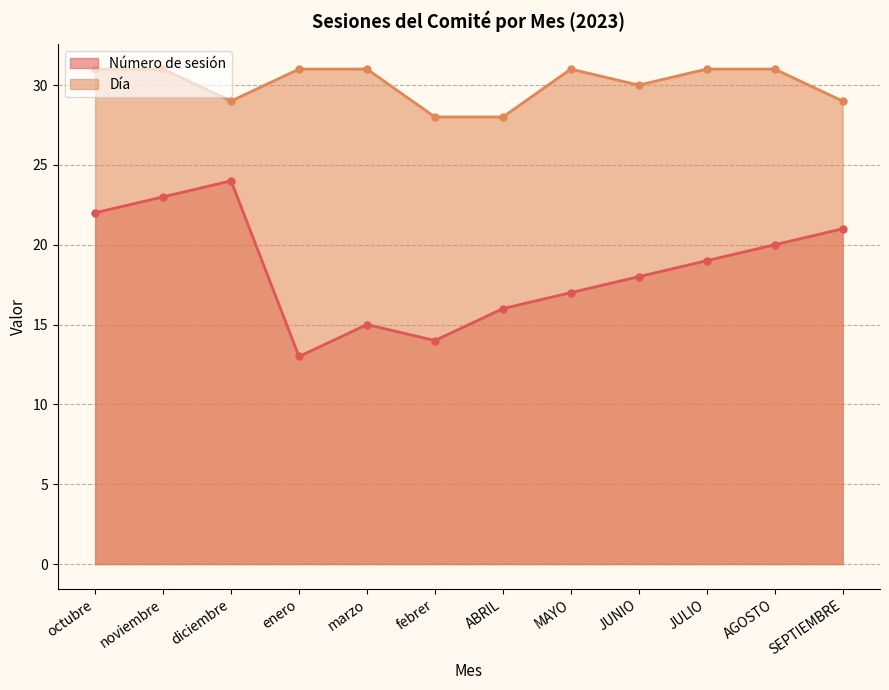

Where is Día nearest to the value 29?

diciembre